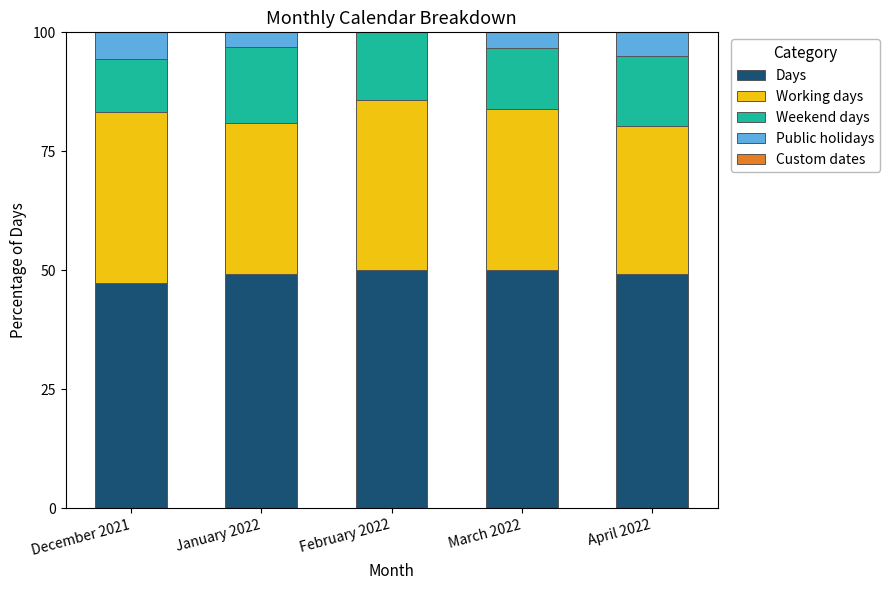

What is the maximum value for Days?

50.0